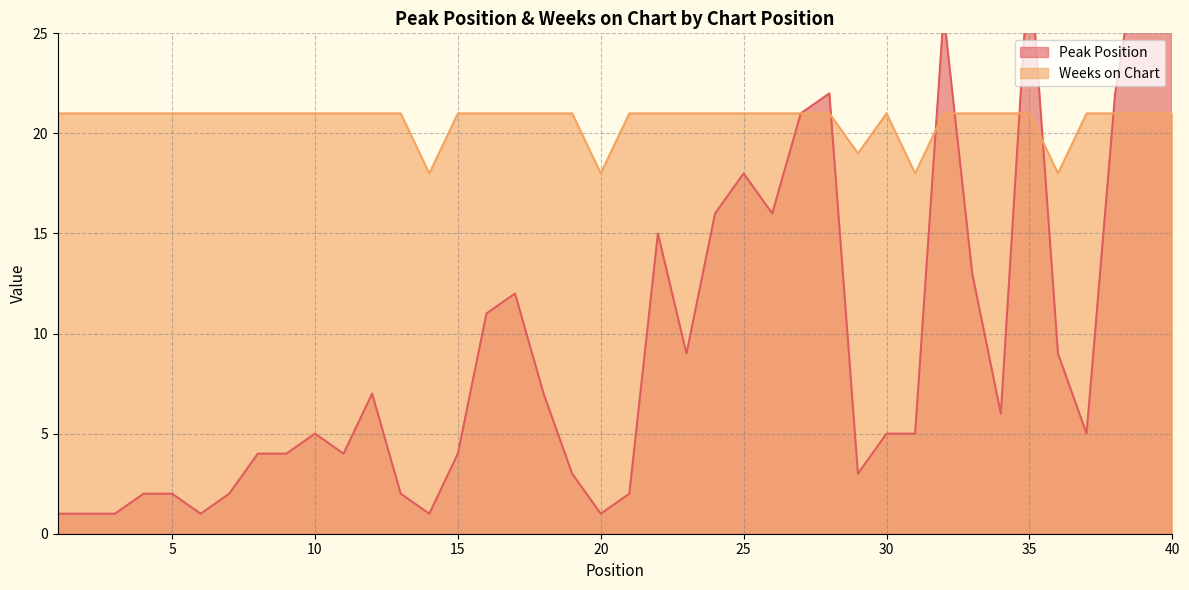

What are all the series names shown in the legend?

Peak Position, Weeks on Chart